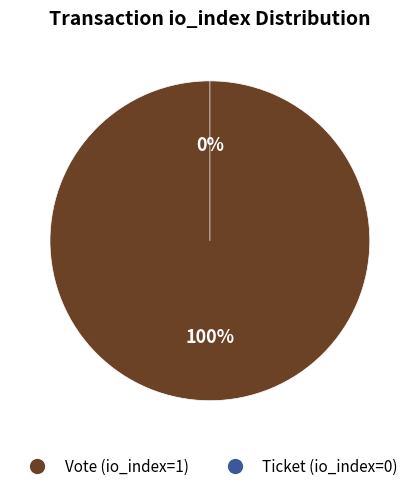

To the nearest percent, what is the difference between the largest and smallest slice percentages?

100%